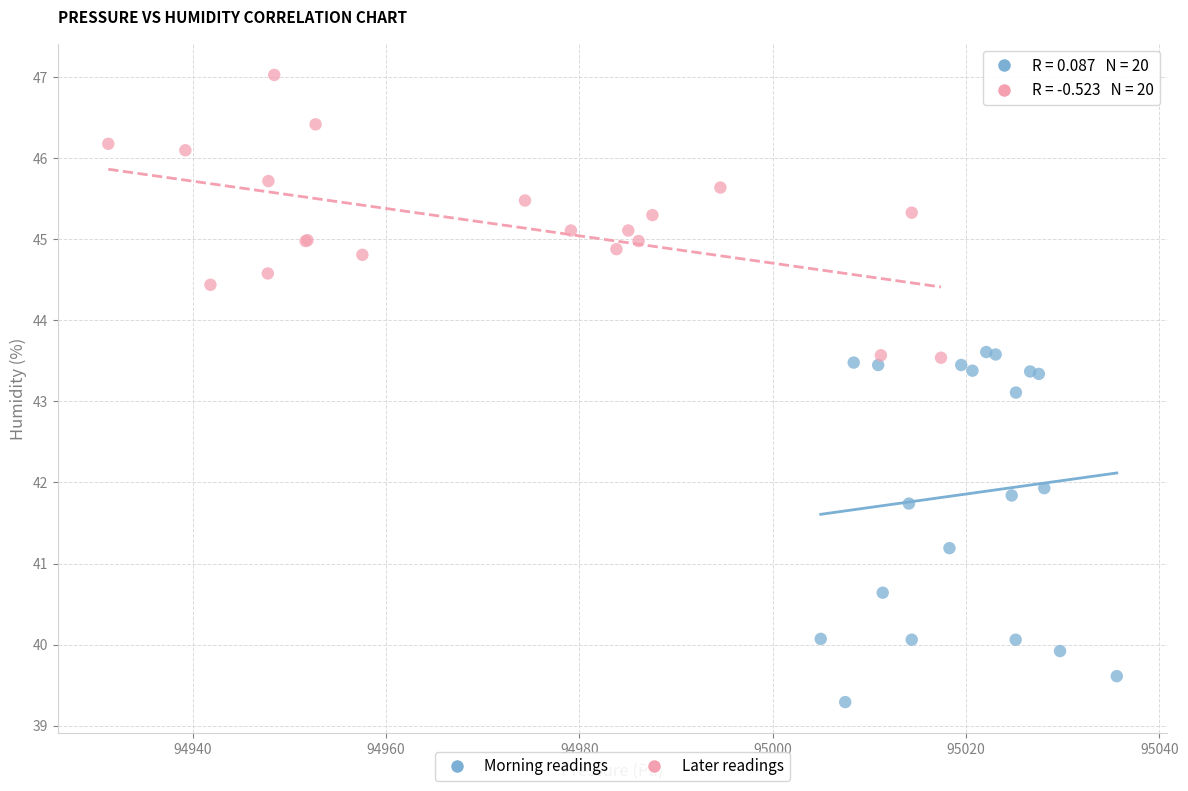

Which series has the largest Y range (max minus min)?

Morning readings